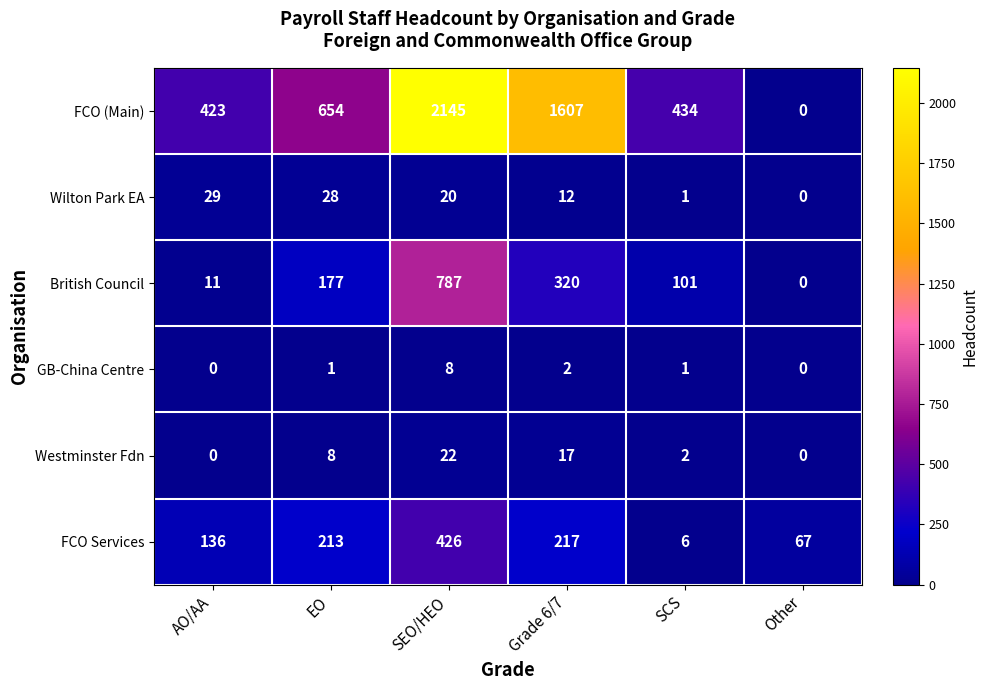

Where is Westminster Fdn nearest to the value 11?

EO